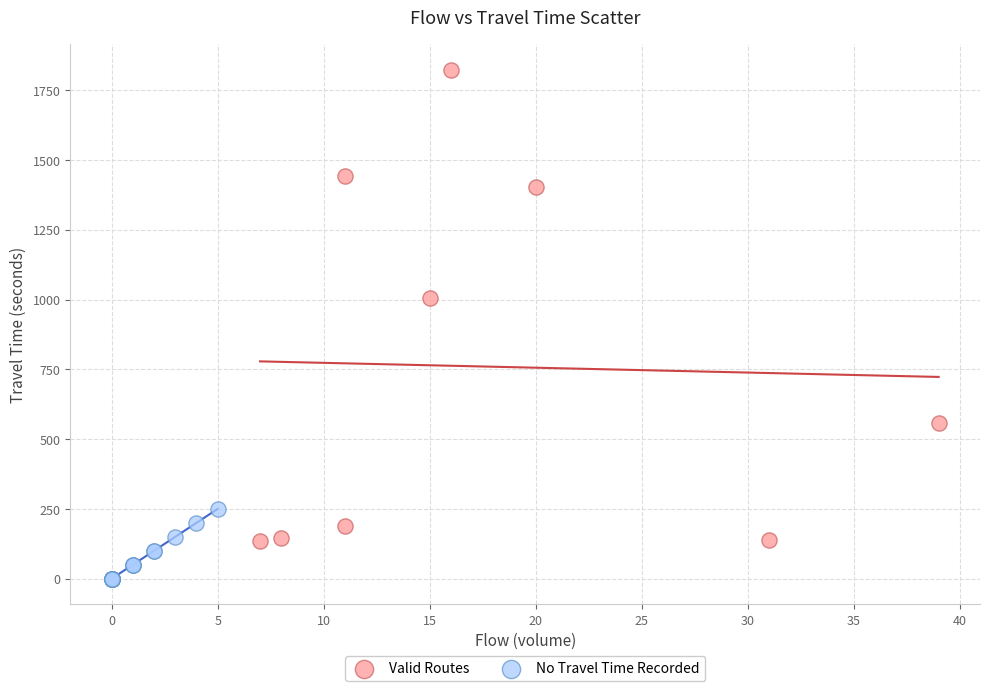

Which series reaches the maximum Y coordinate?

Valid Routes